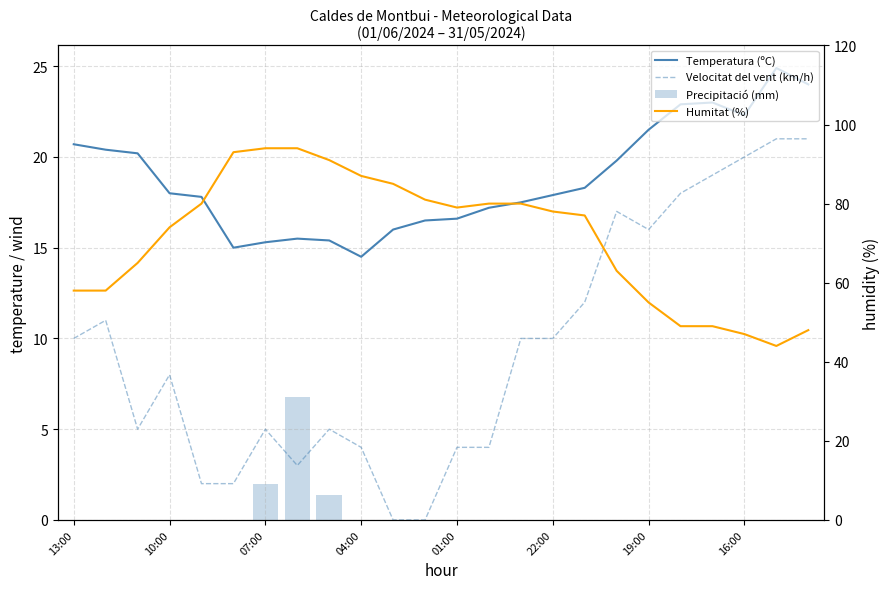

The Temperatura (ºC) series shows 9.2 at 19:00. True or false?

False